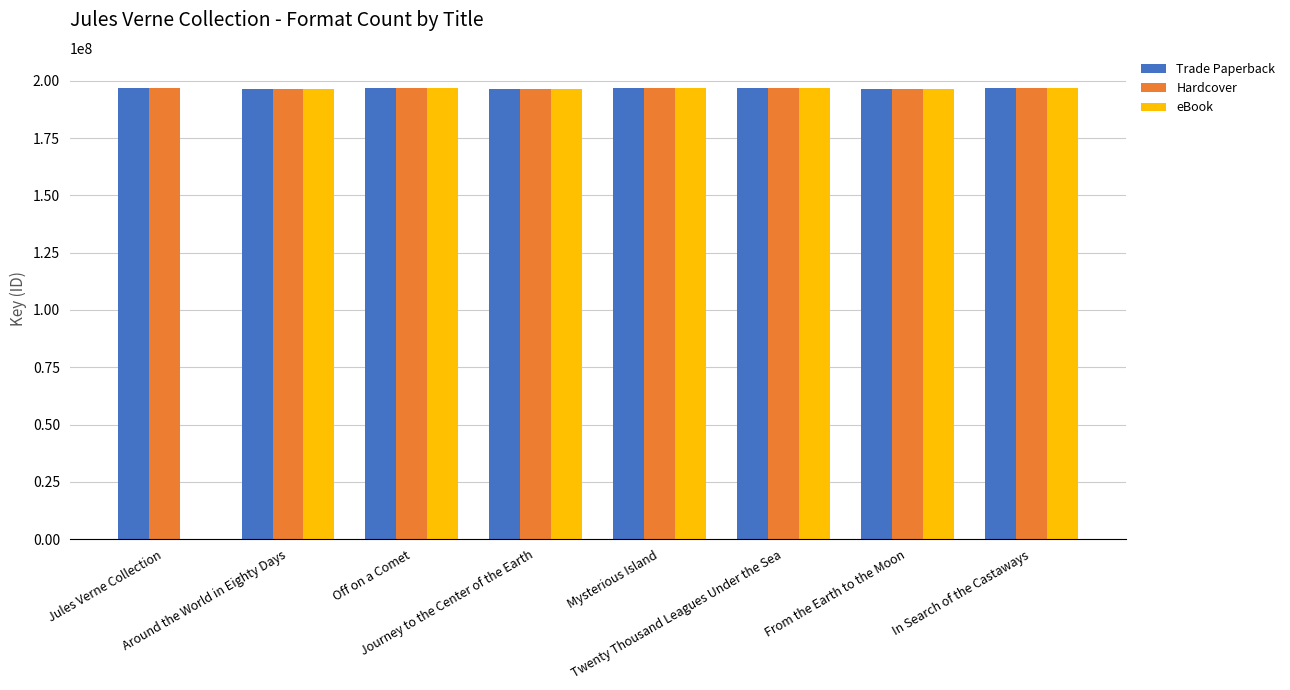

What is the maximum value for eBook?

196623598